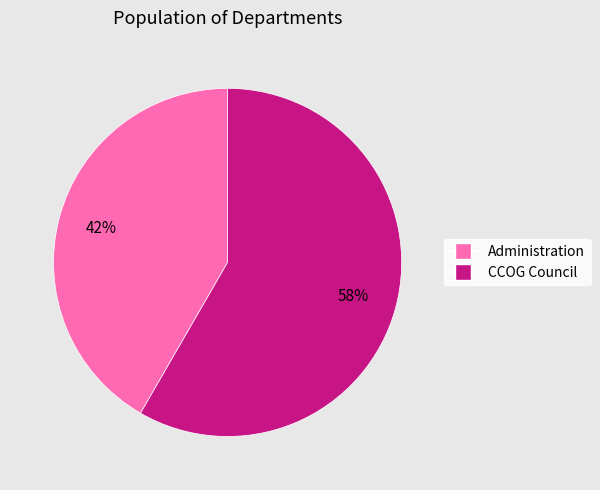

Rank the categories by value from highest to lowest.

CCOG Council, Administration